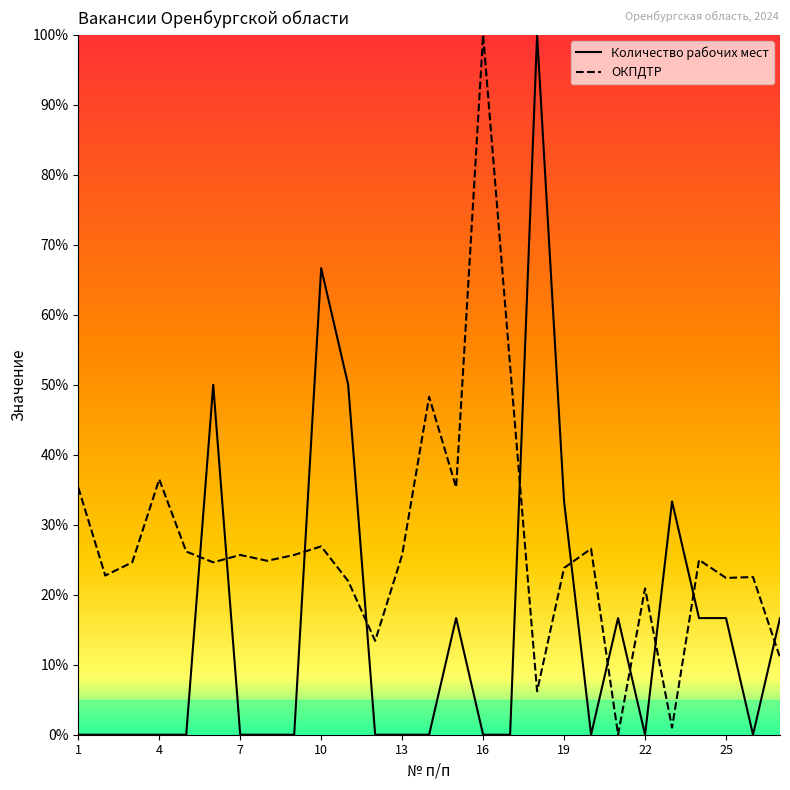

What is the average value of the ОКПДТР series?

0.3